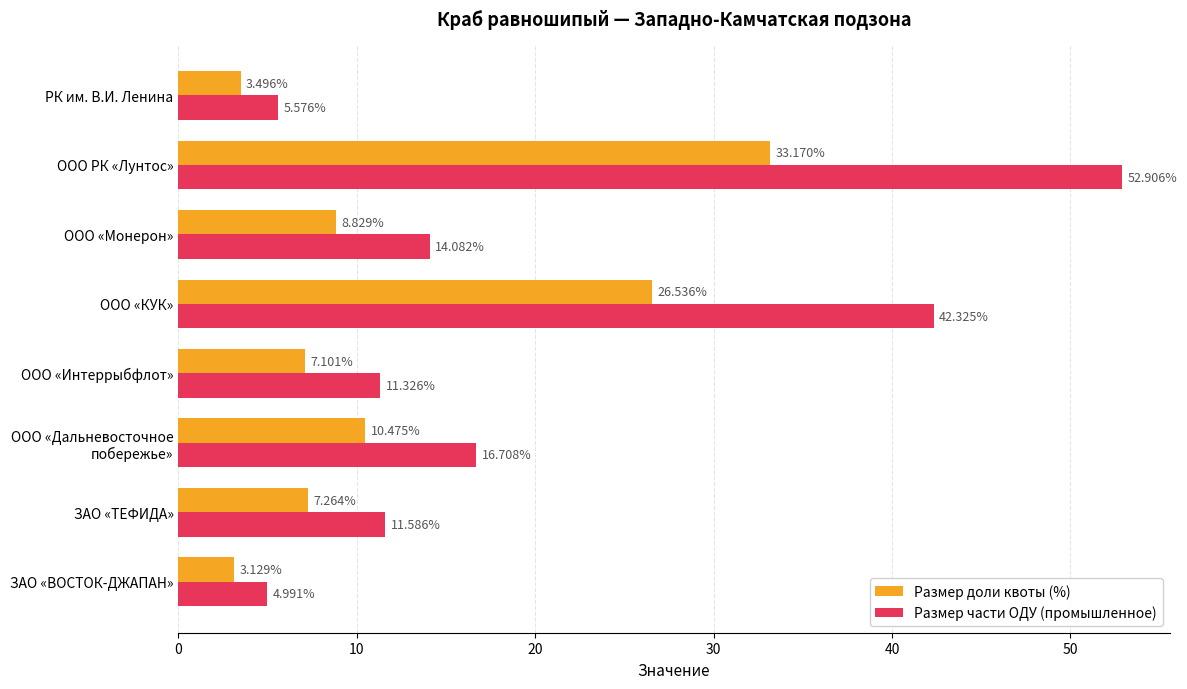

Rank the series at ЗАО «ТЕФИДА» from highest to lowest value.

Размер части ОДУ (промышленное), Размер доли квоты (%)